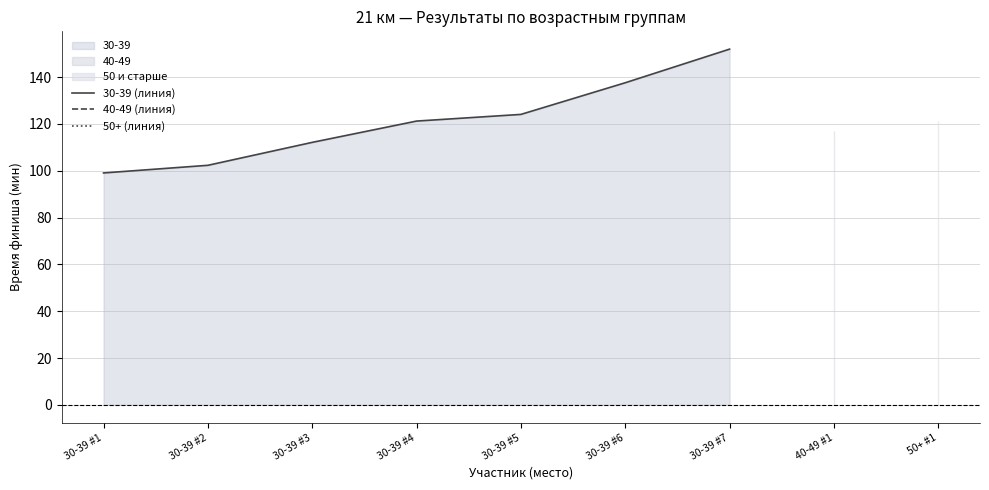

Reading left to right, extract all data points from this chart.

99.1	102.3	112.1	121.2	124.1	137.6	152.0